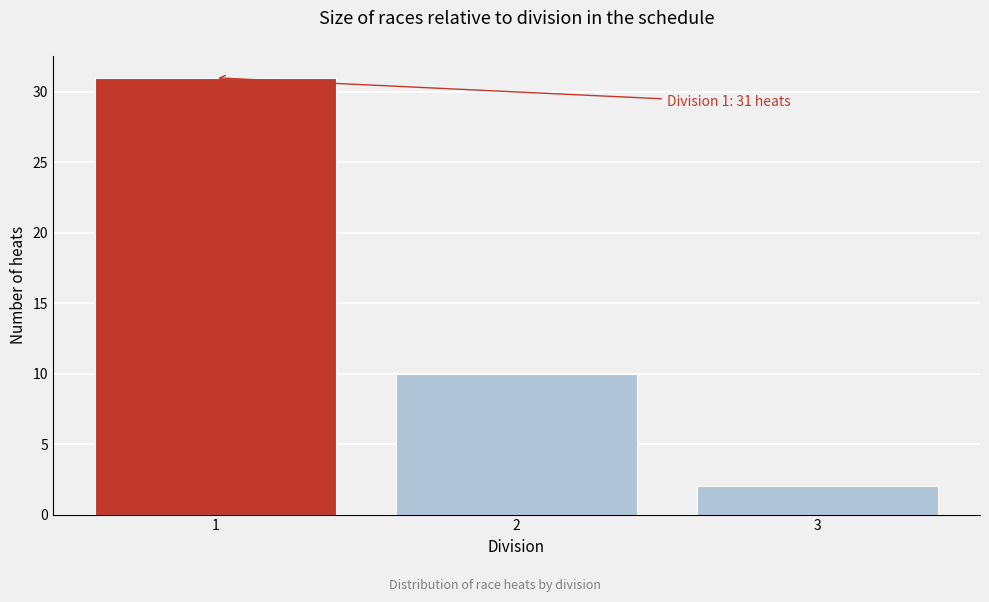

Reading right to left, list all the values displayed in this chart.

2	10	31